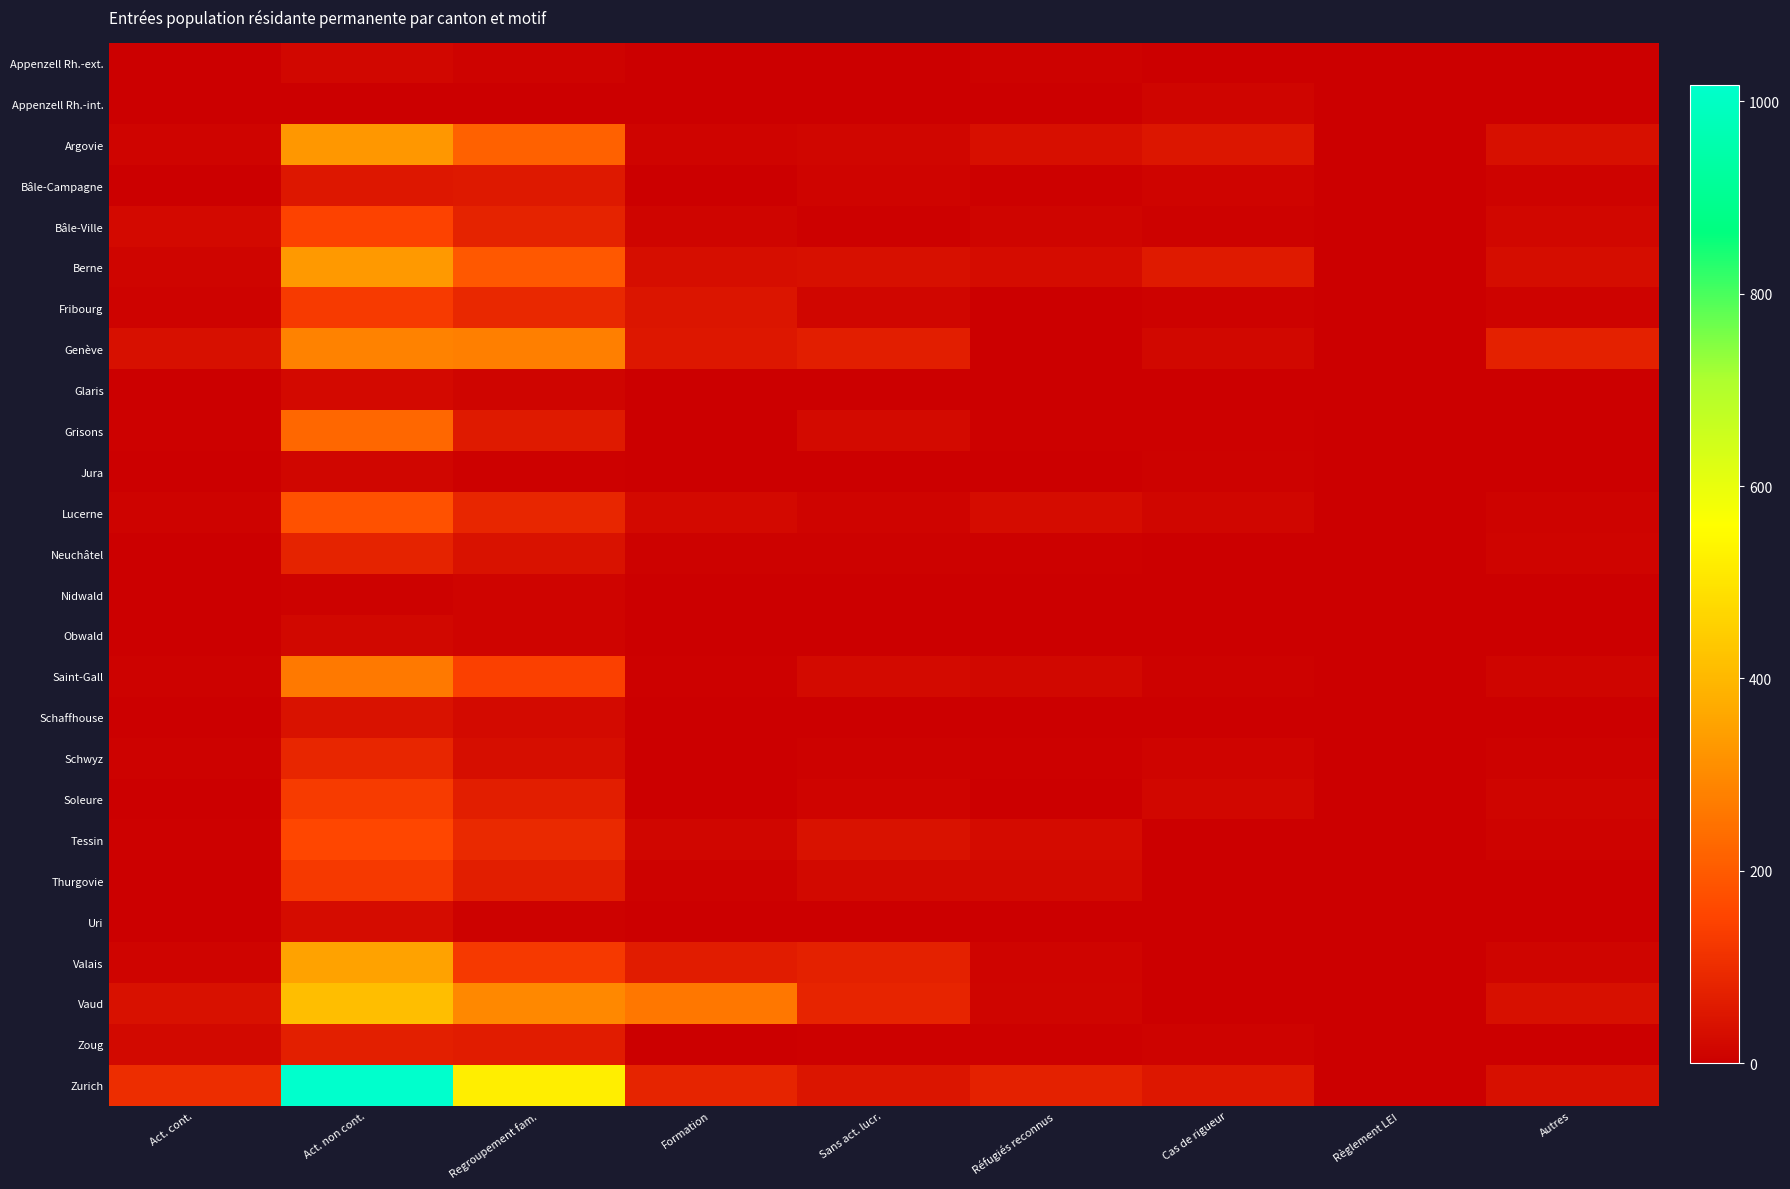

Reading right to left, extract all data points from this chart.

Appenzell Rh.-ext.: Autres=0	Règlement LEI=0	Cas de rigueur=2	Réfugiés reconnus=6	Sans act. lucr.=1	Formation=0	Regroupement fam.=9	Act. non cont.=17	Act. cont.=1
Appenzell Rh.-int.: Autres=3	Règlement LEI=0	Cas de rigueur=13	Réfugiés reconnus=0	Sans act. lucr.=0	Formation=0	Regroupement fam.=3	Act. non cont.=3	Act. cont.=0
Argovie: Autres=36	Règlement LEI=0	Cas de rigueur=51	Réfugiés reconnus=35	Sans act. lucr.=14	Formation=11	Regroupement fam.=213	Act. non cont.=328	Act. cont.=11
Bâle-Campagne: Autres=9	Règlement LEI=0	Cas de rigueur=11	Réfugiés reconnus=4	Sans act. lucr.=11	Formation=2	Regroupement fam.=56	Act. non cont.=53	Act. cont.=3
Bâle-Ville: Autres=17	Règlement LEI=0	Cas de rigueur=7	Réfugiés reconnus=12	Sans act. lucr.=5	Formation=13	Regroupement fam.=79	Act. non cont.=148	Act. cont.=23
Berne: Autres=31	Règlement LEI=1	Cas de rigueur=59	Réfugiés reconnus=28	Sans act. lucr.=37	Formation=33	Regroupement fam.=193	Act. non cont.=332	Act. cont.=13
Fribourg: Autres=9	Règlement LEI=0	Cas de rigueur=7	Réfugiés reconnus=3	Sans act. lucr.=14	Formation=49	Regroupement fam.=91	Act. non cont.=131	Act. cont.=8
Genève: Autres=75	Règlement LEI=0	Cas de rigueur=19	Réfugiés reconnus=0	Sans act. lucr.=69	Formation=52	Regroupement fam.=277	Act. non cont.=283	Act. cont.=37
Glaris: Autres=1	Règlement LEI=0	Cas de rigueur=3	Réfugiés reconnus=1	Sans act. lucr.=3	Formation=0	Regroupement fam.=12	Act. non cont.=22	Act. cont.=2
Grisons: Autres=1	Règlement LEI=0	Cas de rigueur=5	Réfugiés reconnus=5	Sans act. lucr.=24	Formation=0	Regroupement fam.=58	Act. non cont.=226	Act. cont.=5
Jura: Autres=3	Règlement LEI=0	Cas de rigueur=6	Réfugiés reconnus=1	Sans act. lucr.=3	Formation=0	Regroupement fam.=5	Act. non cont.=14	Act. cont.=0
Lucerne: Autres=9	Règlement LEI=0	Cas de rigueur=14	Réfugiés reconnus=29	Sans act. lucr.=10	Formation=23	Regroupement fam.=86	Act. non cont.=179	Act. cont.=8
Neuchâtel: Autres=11	Règlement LEI=0	Cas de rigueur=3	Réfugiés reconnus=5	Sans act. lucr.=7	Formation=6	Regroupement fam.=42	Act. non cont.=79	Act. cont.=3
Nidwald: Autres=3	Règlement LEI=0	Cas de rigueur=2	Réfugiés reconnus=1	Sans act. lucr.=3	Formation=0	Regroupement fam.=10	Act. non cont.=6	Act. cont.=2
Obwald: Autres=0	Règlement LEI=0	Cas de rigueur=1	Réfugiés reconnus=0	Sans act. lucr.=1	Formation=0	Regroupement fam.=10	Act. non cont.=19	Act. cont.=0
Saint-Gall: Autres=12	Règlement LEI=0	Cas de rigueur=7	Réfugiés reconnus=19	Sans act. lucr.=25	Formation=5	Regroupement fam.=144	Act. non cont.=266	Act. cont.=7
Schaffhouse: Autres=2	Règlement LEI=0	Cas de rigueur=0	Réfugiés reconnus=3	Sans act. lucr.=2	Formation=1	Regroupement fam.=24	Act. non cont.=41	Act. cont.=1
Schwyz: Autres=6	Règlement LEI=0	Cas de rigueur=11	Réfugiés reconnus=4	Sans act. lucr.=7	Formation=0	Regroupement fam.=33	Act. non cont.=87	Act. cont.=7
Soleure: Autres=13	Règlement LEI=1	Cas de rigueur=16	Réfugiés reconnus=3	Sans act. lucr.=10	Formation=1	Regroupement fam.=69	Act. non cont.=132	Act. cont.=2
Tessin: Autres=9	Règlement LEI=1	Cas de rigueur=0	Réfugiés reconnus=27	Sans act. lucr.=42	Formation=14	Regroupement fam.=93	Act. non cont.=156	Act. cont.=5
Thurgovie: Autres=2	Règlement LEI=0	Cas de rigueur=2	Réfugiés reconnus=21	Sans act. lucr.=21	Formation=6	Regroupement fam.=68	Act. non cont.=128	Act. cont.=3
Uri: Autres=0	Règlement LEI=0	Cas de rigueur=0	Réfugiés reconnus=2	Sans act. lucr.=0	Formation=2	Regroupement fam.=7	Act. non cont.=29	Act. cont.=2
Valais: Autres=12	Règlement LEI=0	Cas de rigueur=0	Réfugiés reconnus=10	Sans act. lucr.=75	Formation=64	Regroupement fam.=128	Act. non cont.=350	Act. cont.=10
Vaud: Autres=37	Règlement LEI=0	Cas de rigueur=2	Réfugiés reconnus=13	Sans act. lucr.=83	Formation=259	Regroupement fam.=296	Act. non cont.=414	Act. cont.=38
Zoug: Autres=2	Règlement LEI=0	Cas de rigueur=9	Réfugiés reconnus=5	Sans act. lucr.=4	Formation=1	Regroupement fam.=65	Act. non cont.=71	Act. cont.=21
Zurich: Autres=36	Règlement LEI=0	Cas de rigueur=53	Réfugiés reconnus=74	Sans act. lucr.=48	Formation=81	Regroupement fam.=522	Act. non cont.=1017	Act. cont.=101